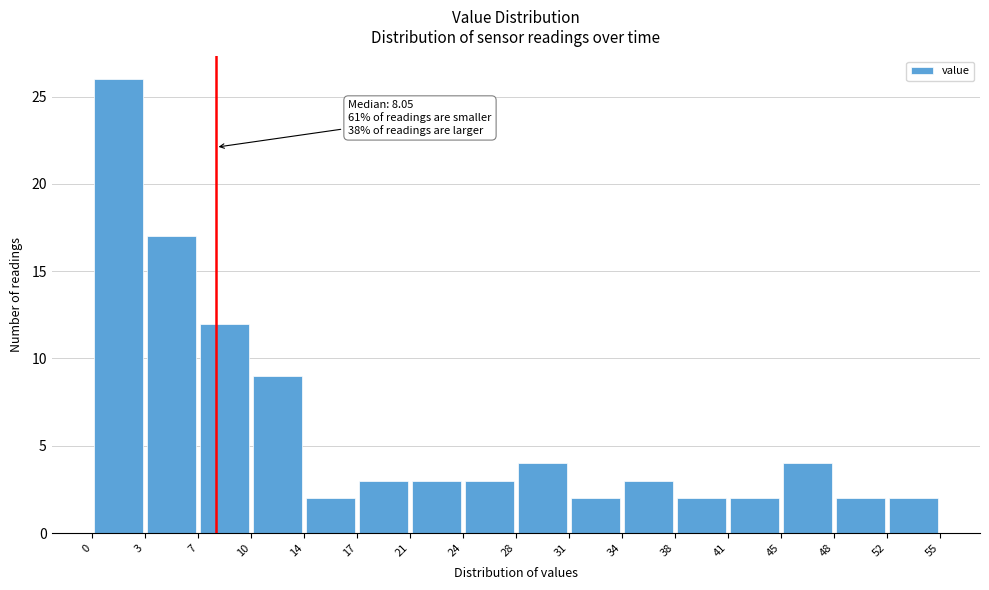

Over which range of the x-axis is the bar tallest?

0 to 3